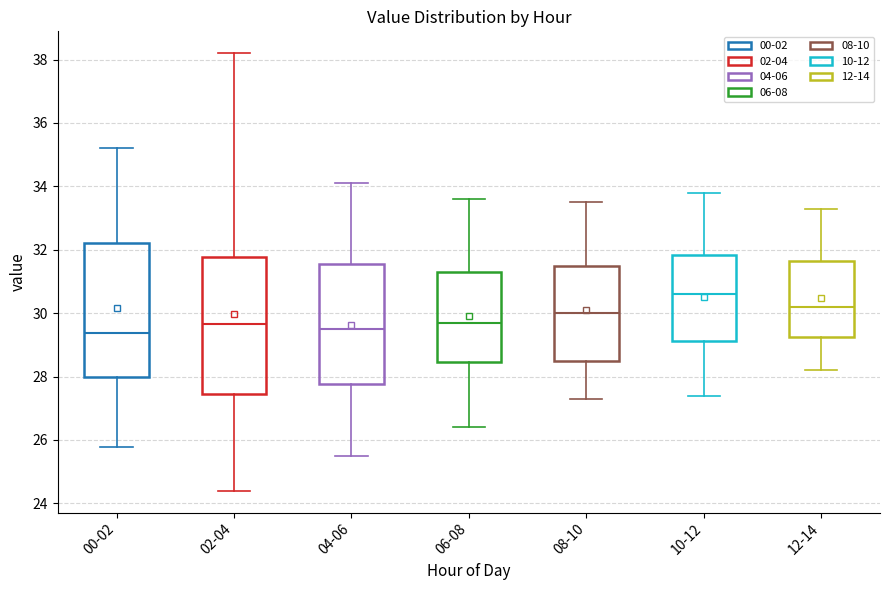

Reading left to right, transcribe this box plot: for each box, give where its median line is, the range the box spans, and where its two whiskers end, as read against the y-axis. The values are not printed on the chart, so give them approximately, as read against the axis.

00-02: median 29.4, box 28.0 to 32.2, whiskers 25.8 to 35.2
02-04: median 29.6, box 27.4 to 31.8, whiskers 24.4 to 38.2
04-06: median 29.6, box 27.8 to 31.6, whiskers 25.6 to 34.2
06-08: median 29.8, box 28.4 to 31.4, whiskers 26.4 to 33.6
08-10: median 30.0, box 28.4 to 31.4, whiskers 27.4 to 33.6
10-12: median 30.6, box 29.2 to 31.8, whiskers 27.4 to 33.8
12-14: median 30.2, box 29.2 to 31.6, whiskers 28.2 to 33.4